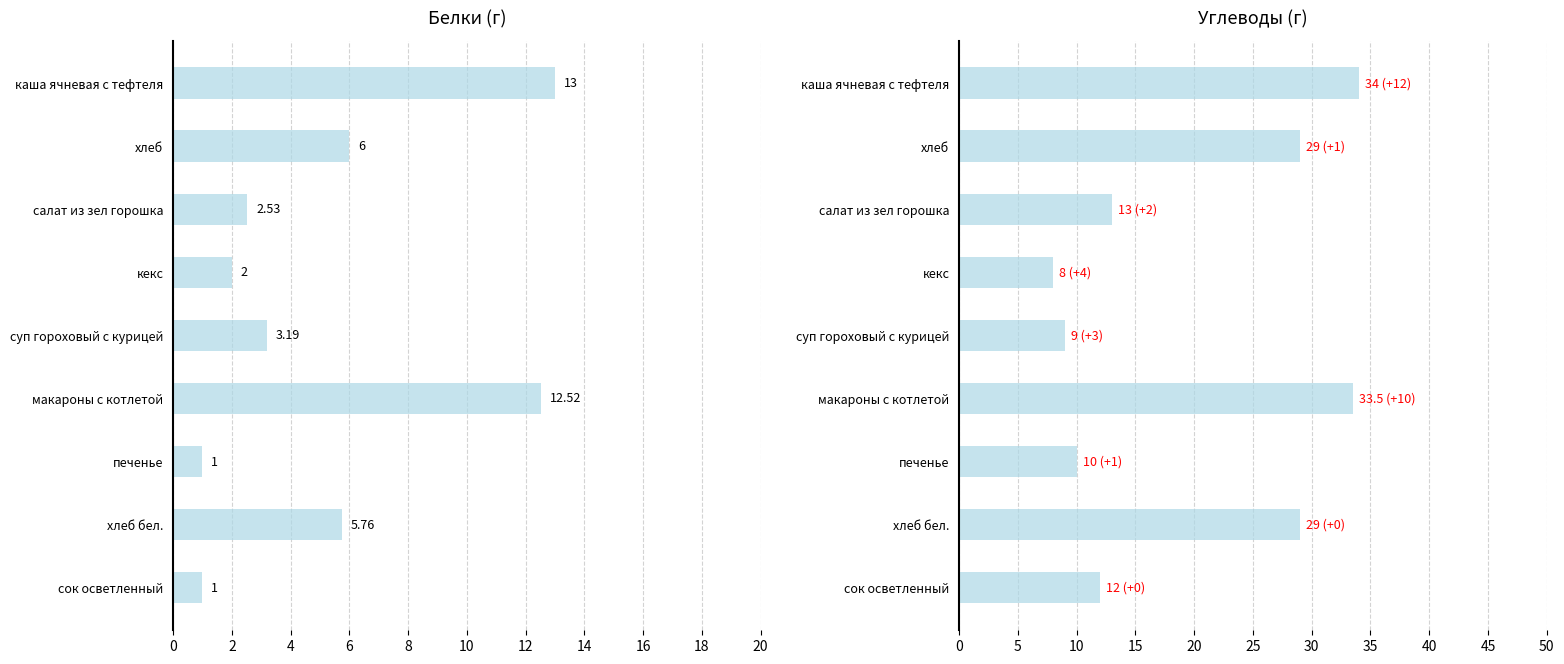

Reading left to right, extract all data points from this chart.

Белки: 13.0	6.0	2.5	2.0	3.2	12.5	1.0	5.8	1.0
Углеводы: 34.0	29.0	13.0	8.0	9.0	33.5	10.0	29.0	12.0